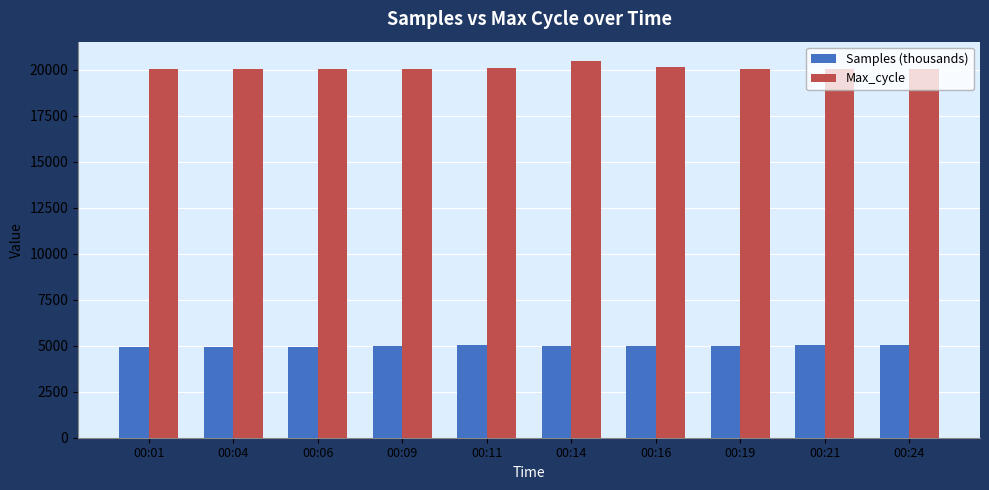

The value of Max_cycle at 00:06 is 34988.5. True or false?

False